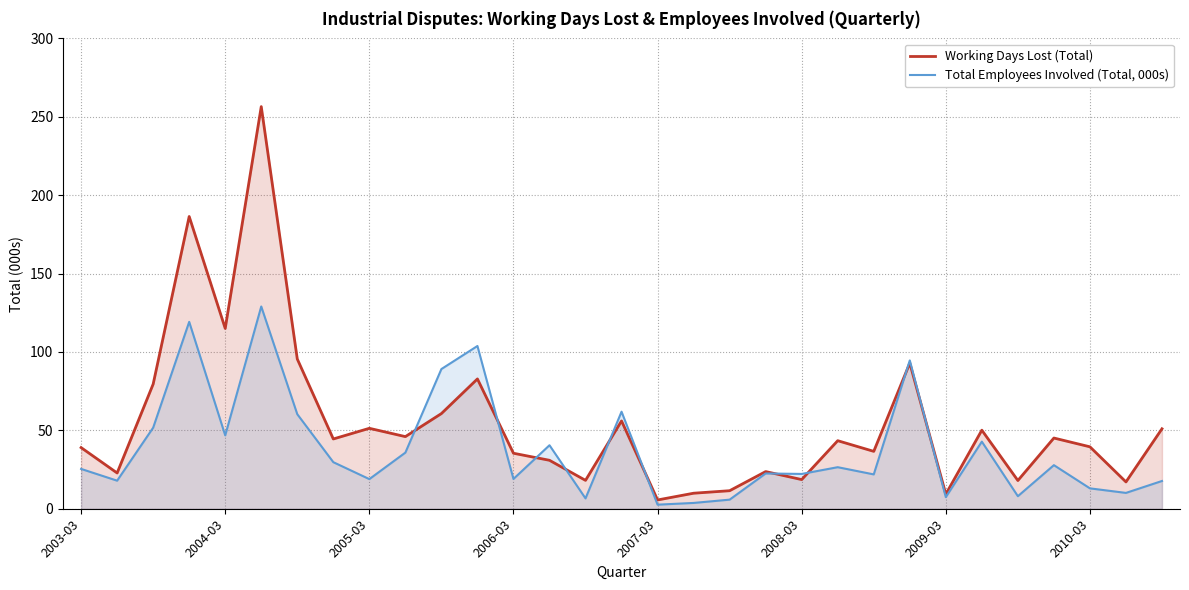

Between which two adjacent categories do Total Employees Involved (Total, 000s) and Working Days Lost (Total) first intersect?

9 and 10